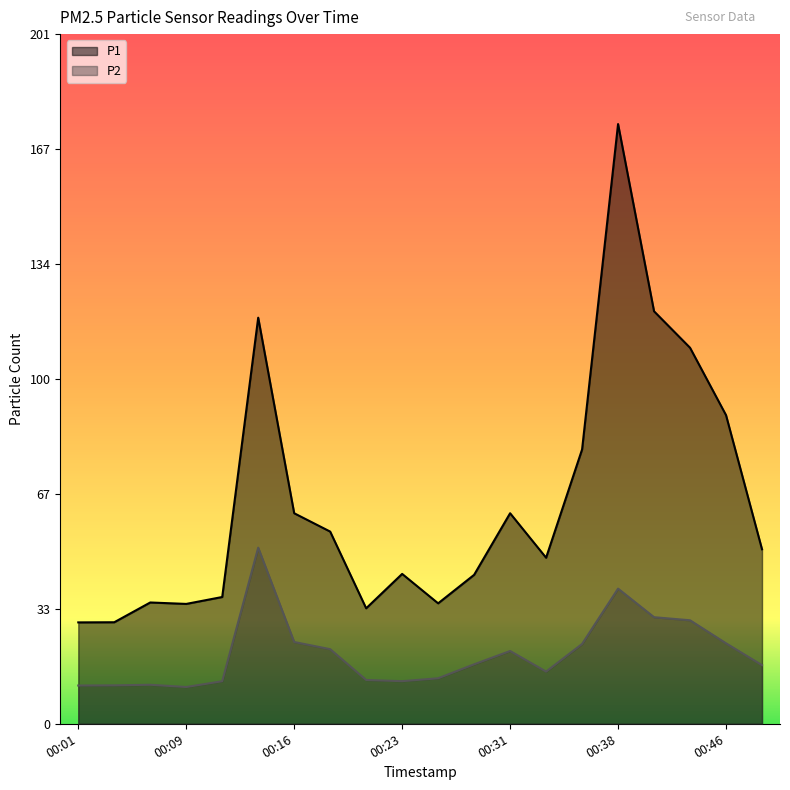

Which series has the widest spread of values?

P1